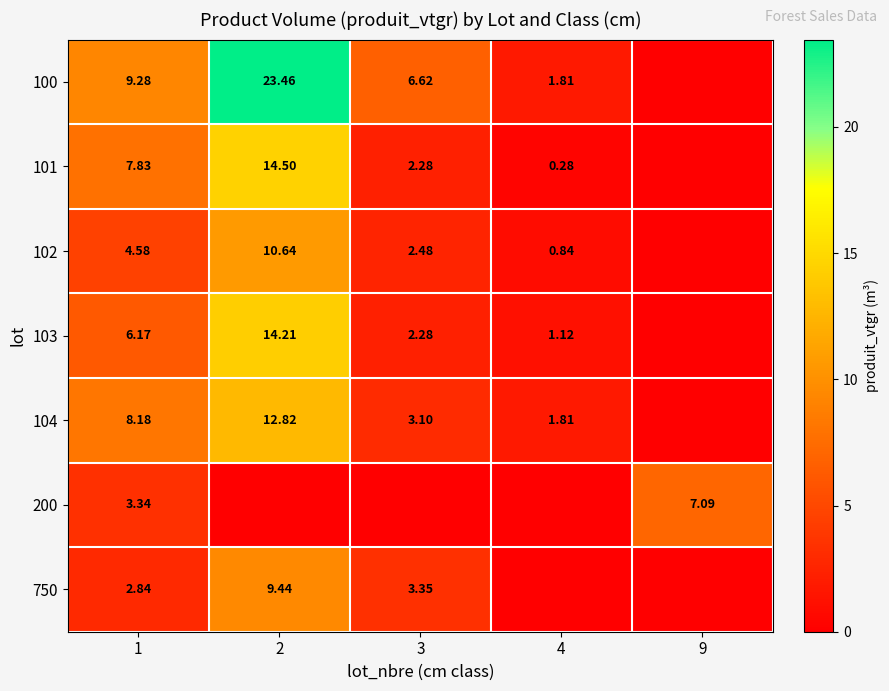

Is the value of 103 at 2 greater than the value of 100 at 1?

Yes